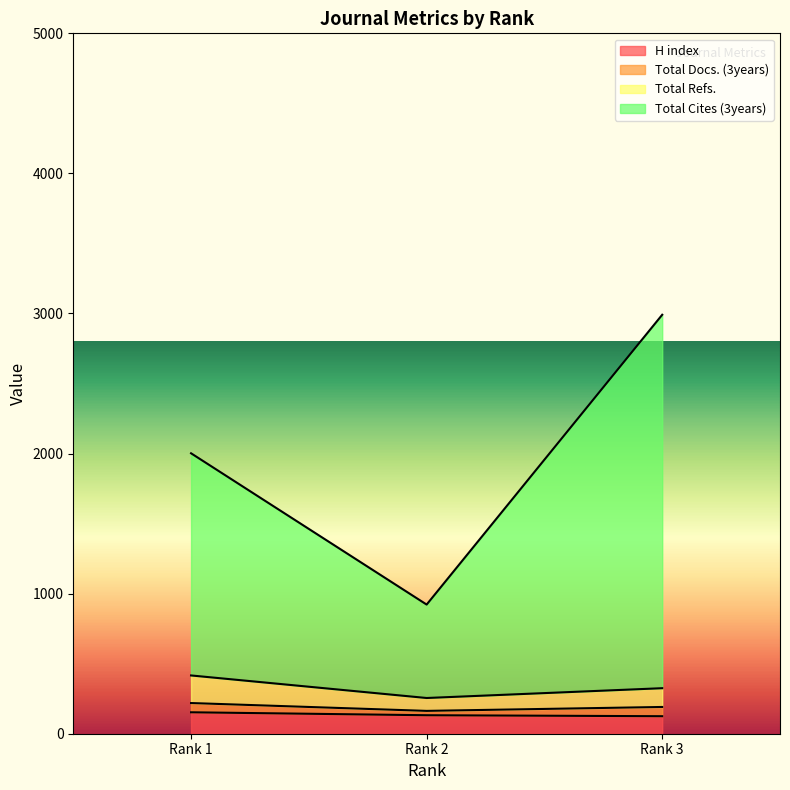

Count the H index values in the range 125 to 153.

3